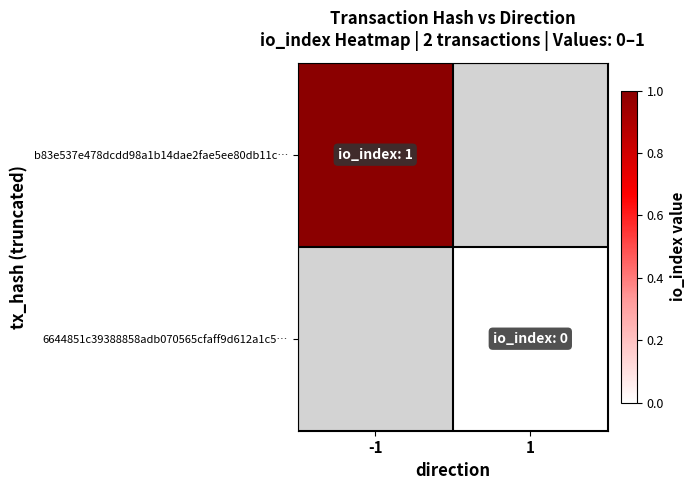

Is it true that 6644851c39388858adb070565cfaff9d612a1c5… equals 0.0 at 1?

True